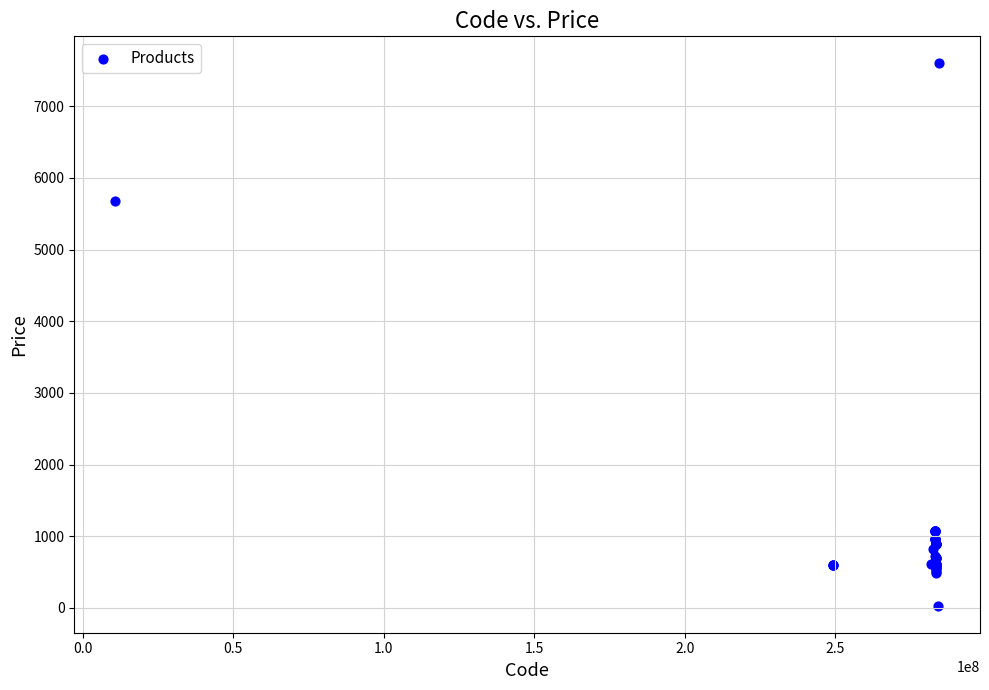

What Y value in the scatter plot is closest to 3814?

5673.8